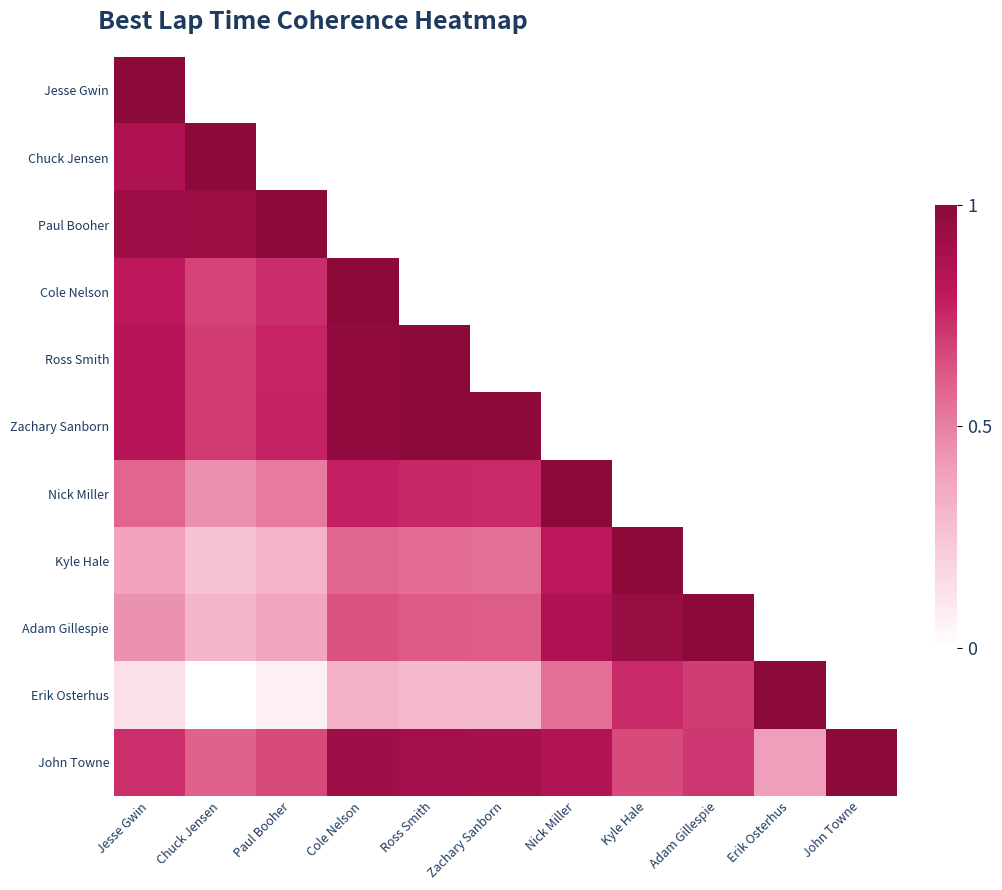

What is the maximum value for Nick Miller?

1.0